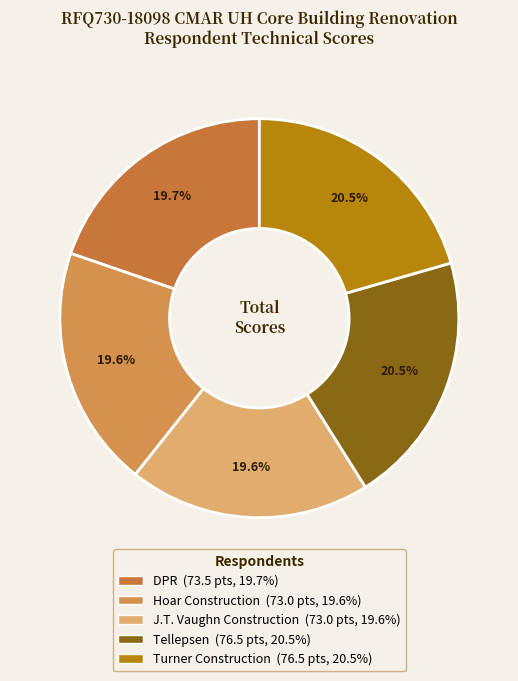

To the nearest percent, what is the average slice percentage?

20%